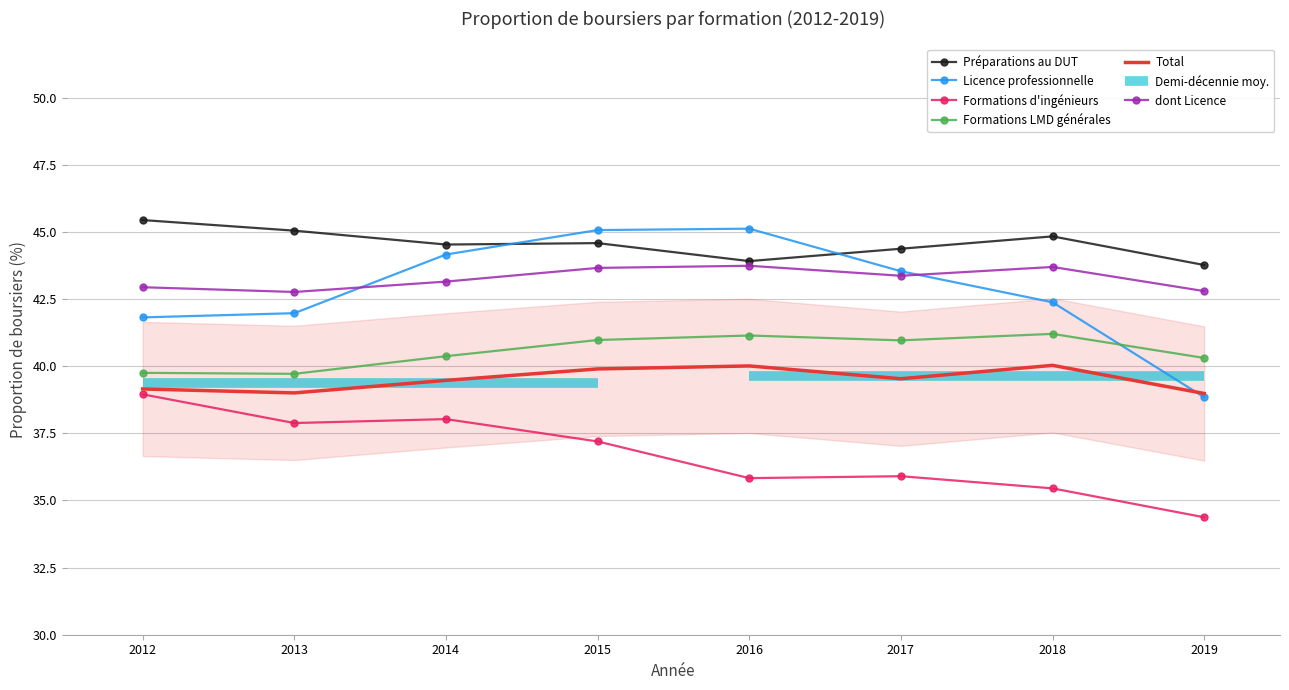

The value of Total at 2015 is 61.5. True or false?

False